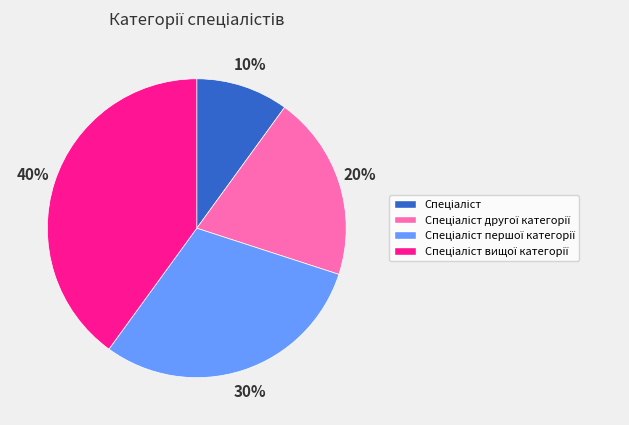

Is there a majority slice in this chart?

No